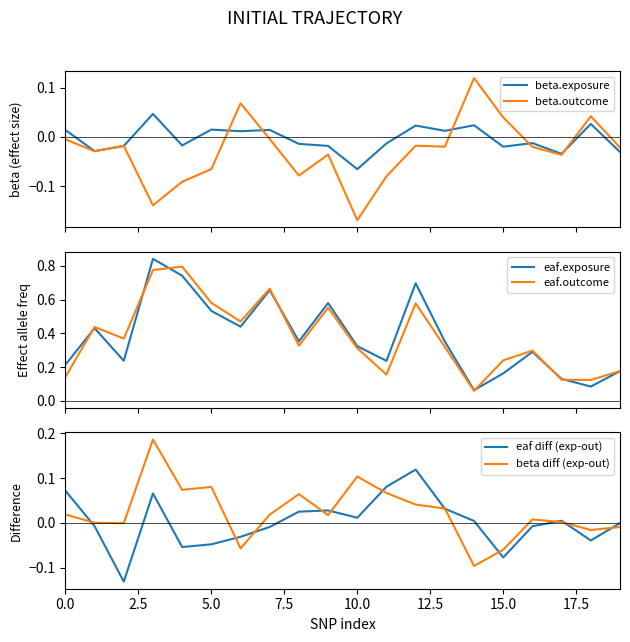

What is the sum of all eaf.exposure values?

7.5